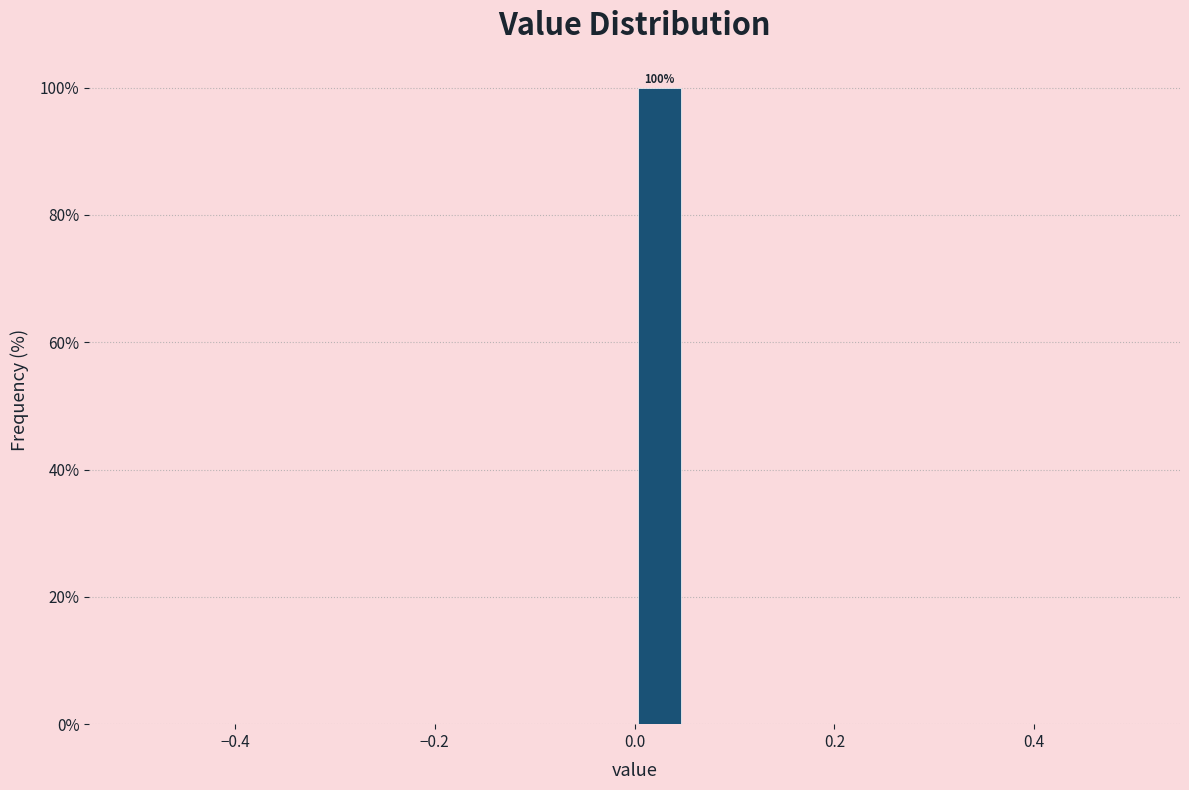

Around what value on the x-axis is the tallest bar? Give the approximate position of its centre, as read against the axis.

0.02